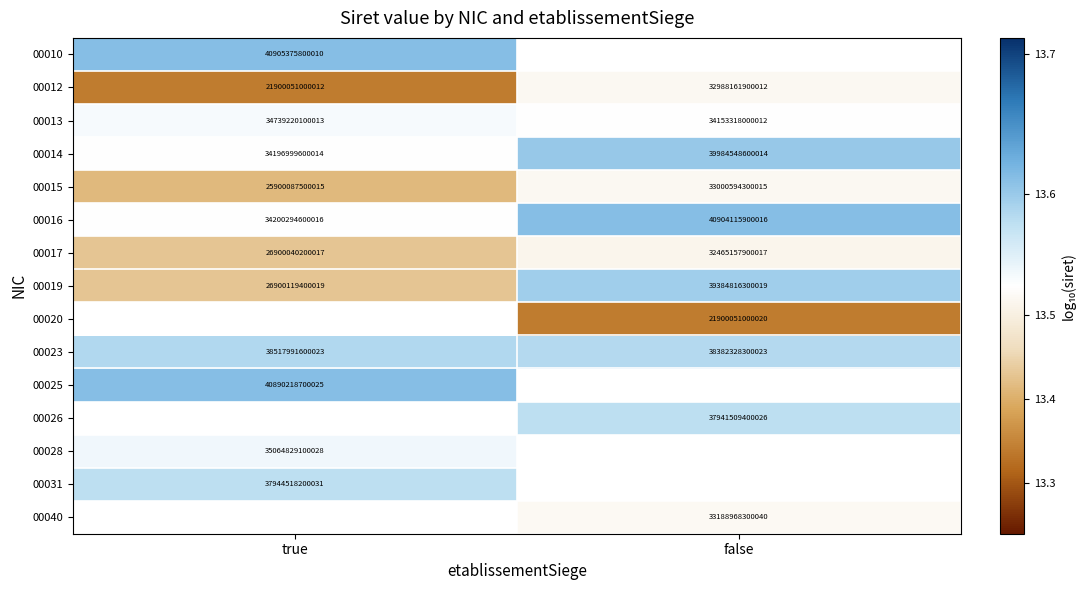

How many categories are shown in the chart?

2